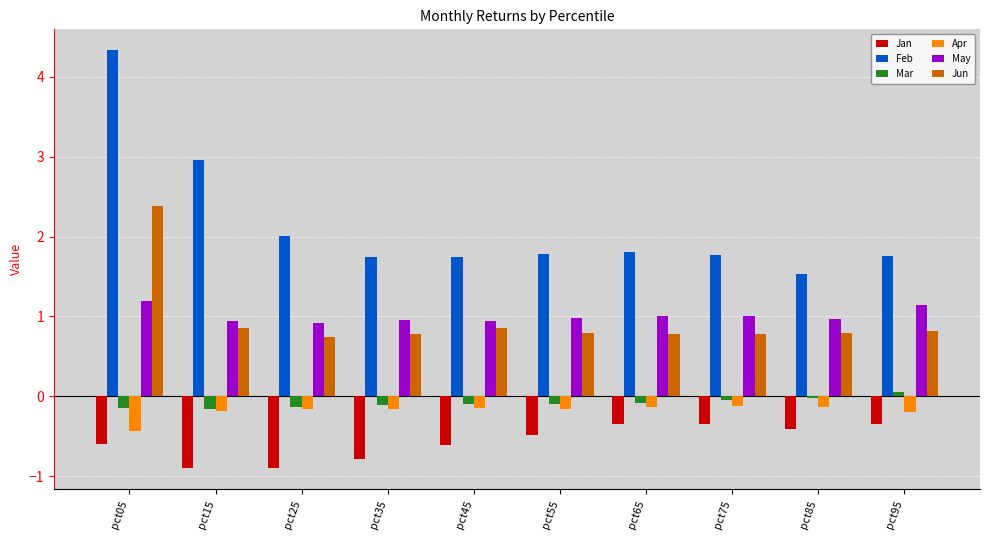

What is the average value of the Apr series?

-0.2